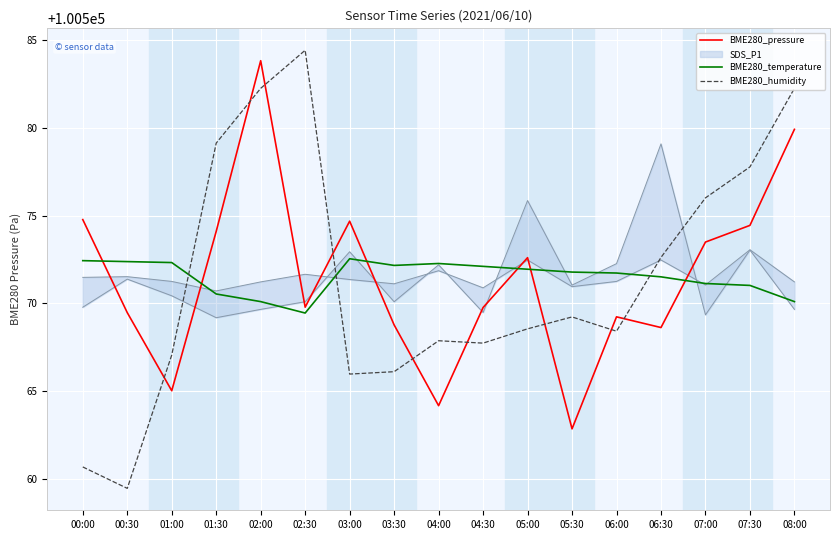

What is the sum of the BME280_humidity values at 07:00 and 04:30?

201143.8